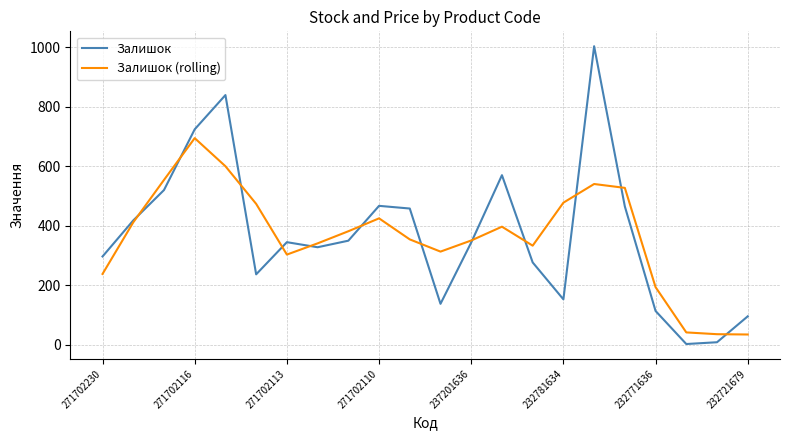

What is the highest value of the Залишок (rolling) series?

694.3